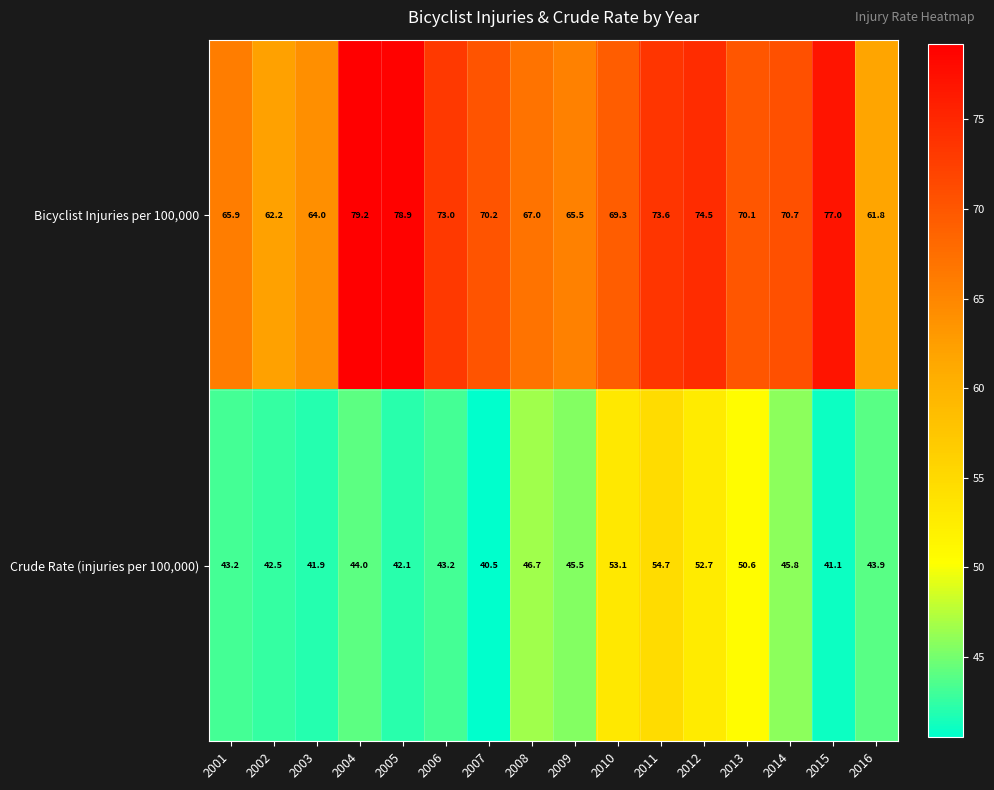

What is the sum of all Crude Rate (injuries per 100,000) values?

731.5